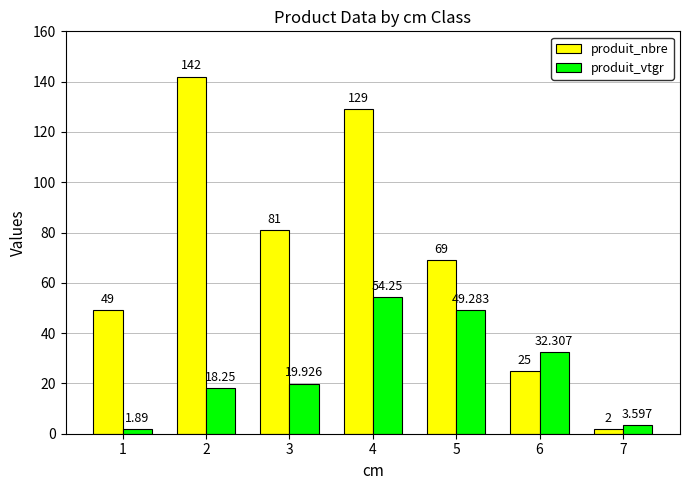

What are all the series names shown in the legend?

produit_nbre, produit_vtgr